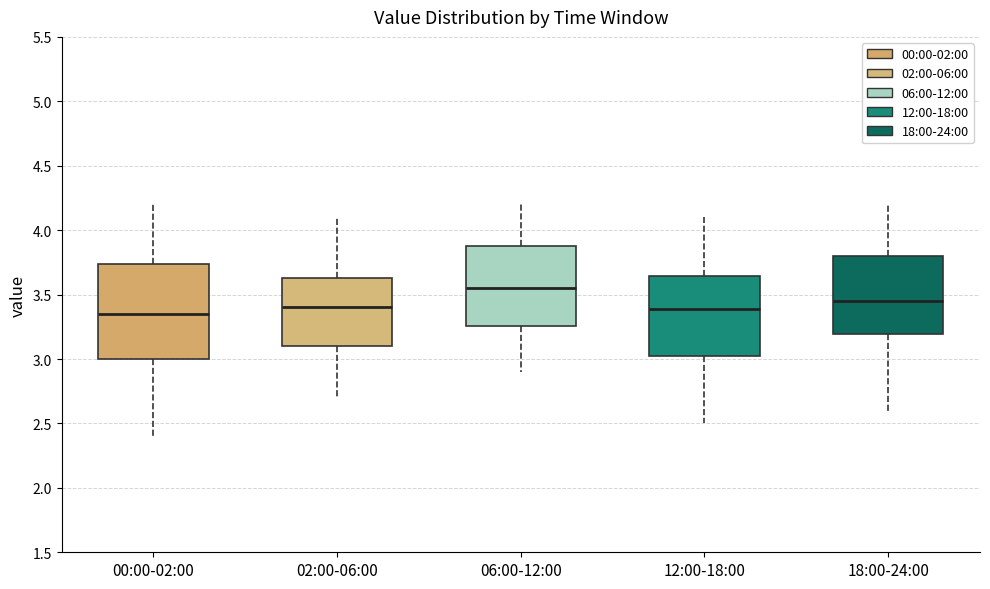

Where is the upper edge of the box for 02:00-06:00 on the y-axis? The values are not printed on the chart, so give them approximately, as read against the axis.

3.65